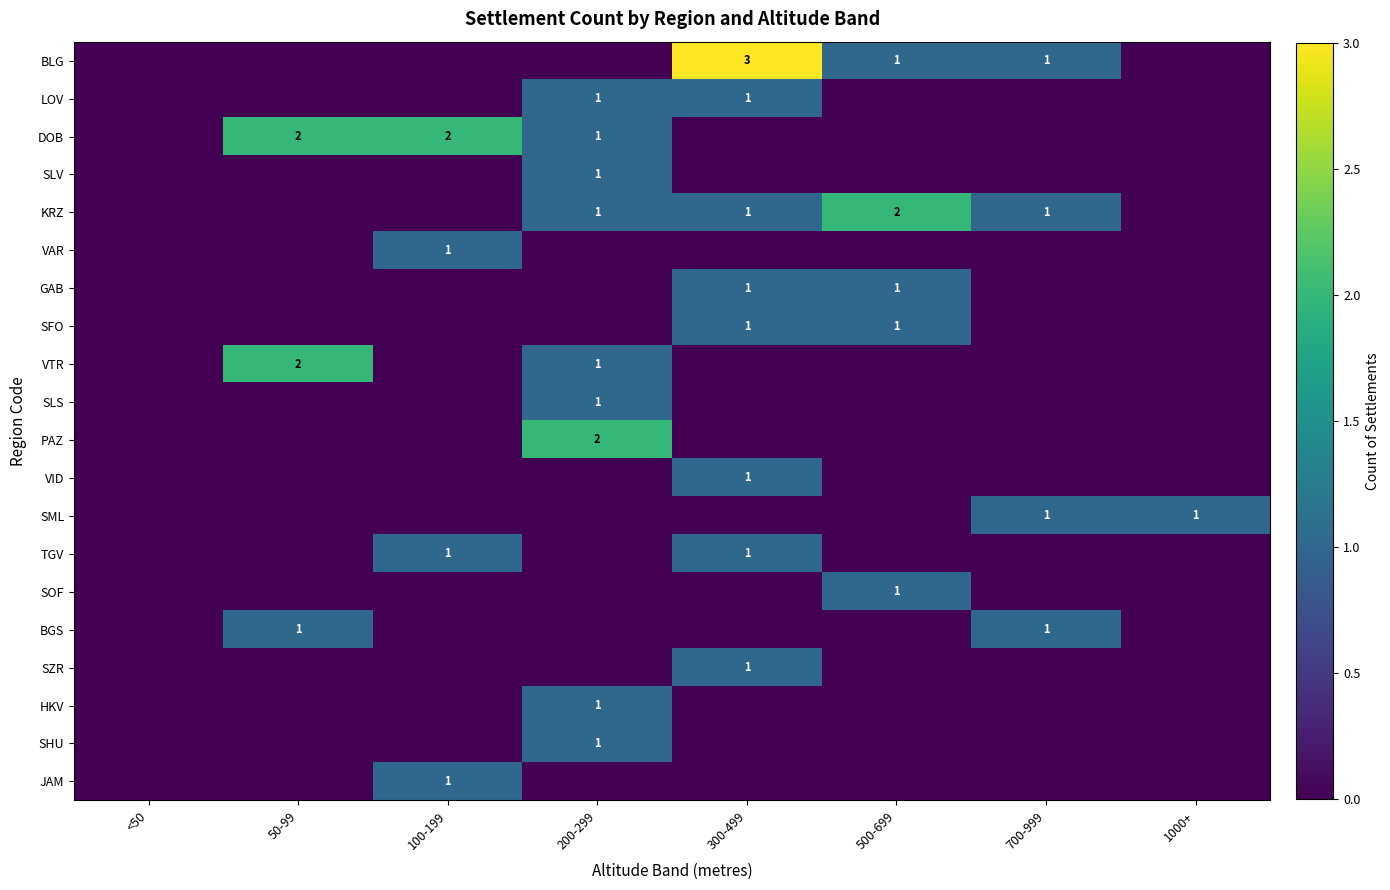

List the series in order of their peak value, lowest first.

LOV, SLV, VAR, GAB, SFO, SLS, VID, SML, TGV, SOF, BGS, SZR, HKV, SHU, JAM, DOB, KRZ, VTR, PAZ, BLG